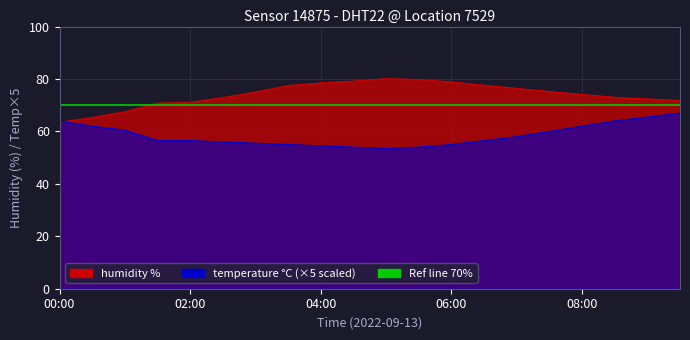

The temperature series shows 55.5 at 03:00. True or false?

True